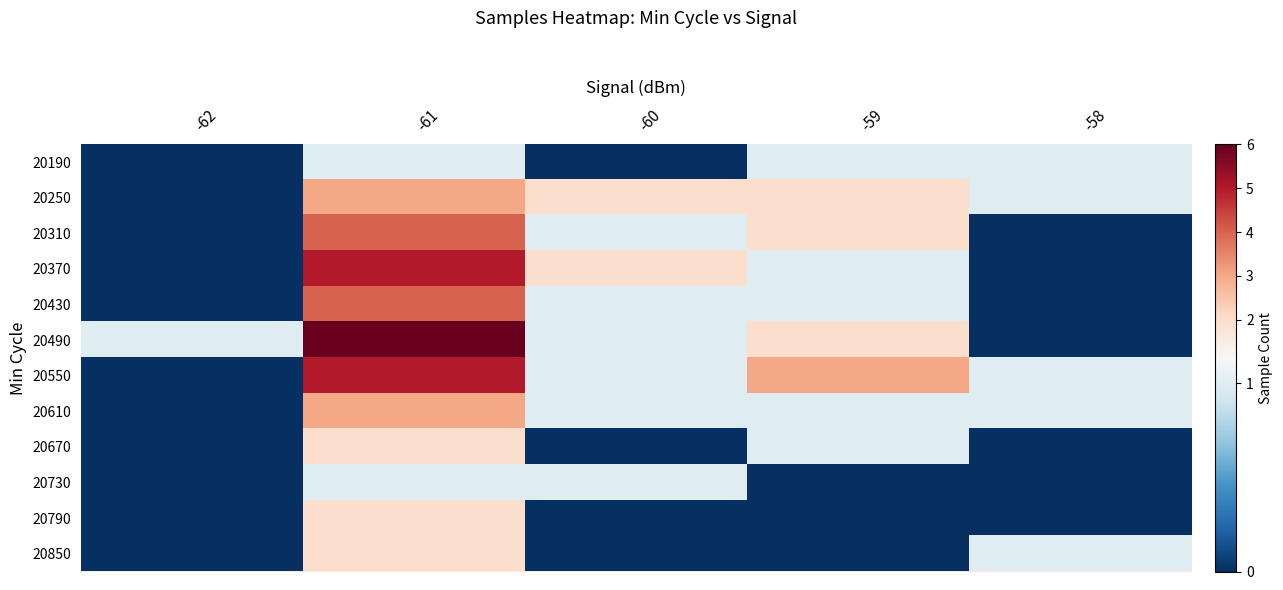

Reading left to right, extract all data points from this chart.

20190: -62=0	-61=1	-60=0	-59=1	-58=1
20250: -62=0	-61=3	-60=2	-59=2	-58=1
20310: -62=0	-61=4	-60=1	-59=2	-58=0
20370: -62=0	-61=5	-60=2	-59=1	-58=0
20430: -62=0	-61=4	-60=1	-59=1	-58=0
20490: -62=1	-61=6	-60=1	-59=2	-58=0
20550: -62=0	-61=5	-60=1	-59=3	-58=1
20610: -62=0	-61=3	-60=1	-59=1	-58=1
20670: -62=0	-61=2	-60=0	-59=1	-58=0
20730: -62=0	-61=1	-60=1	-59=0	-58=0
20790: -62=0	-61=2	-60=0	-59=0	-58=0
20850: -62=0	-61=2	-60=0	-59=0	-58=1